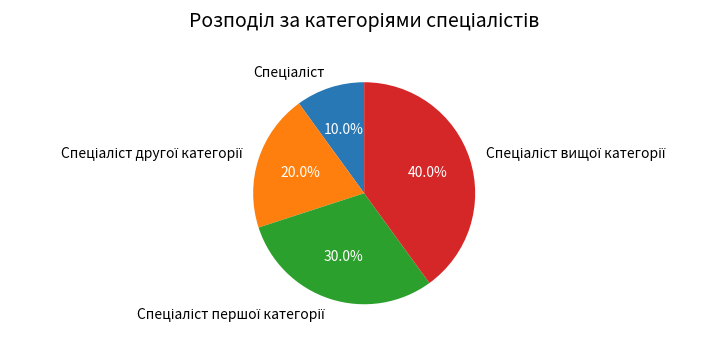

Is there a majority slice in this chart?

No